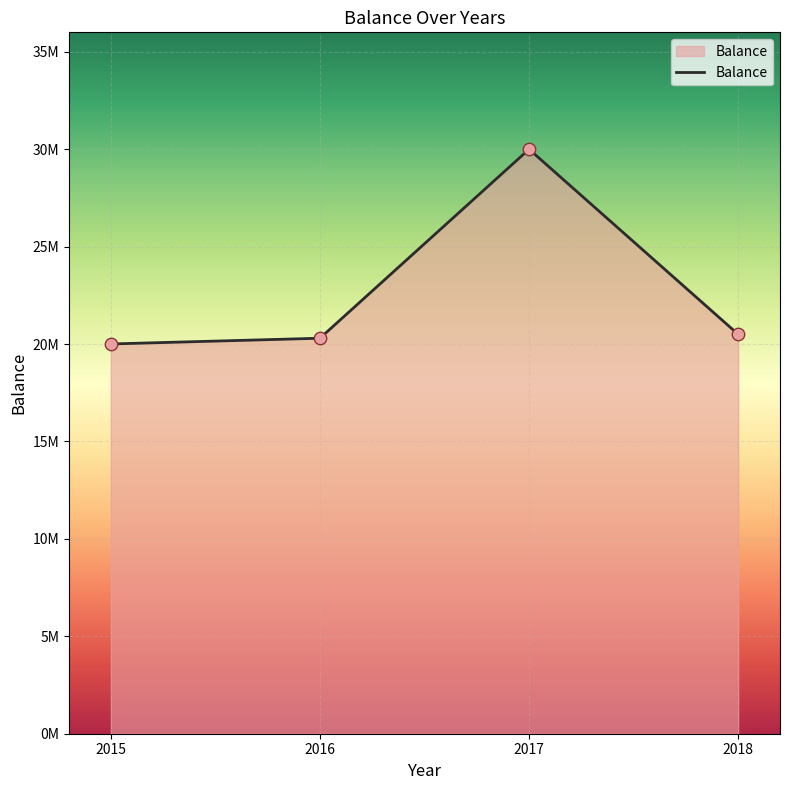

Does the chart have visible grid lines?

Yes